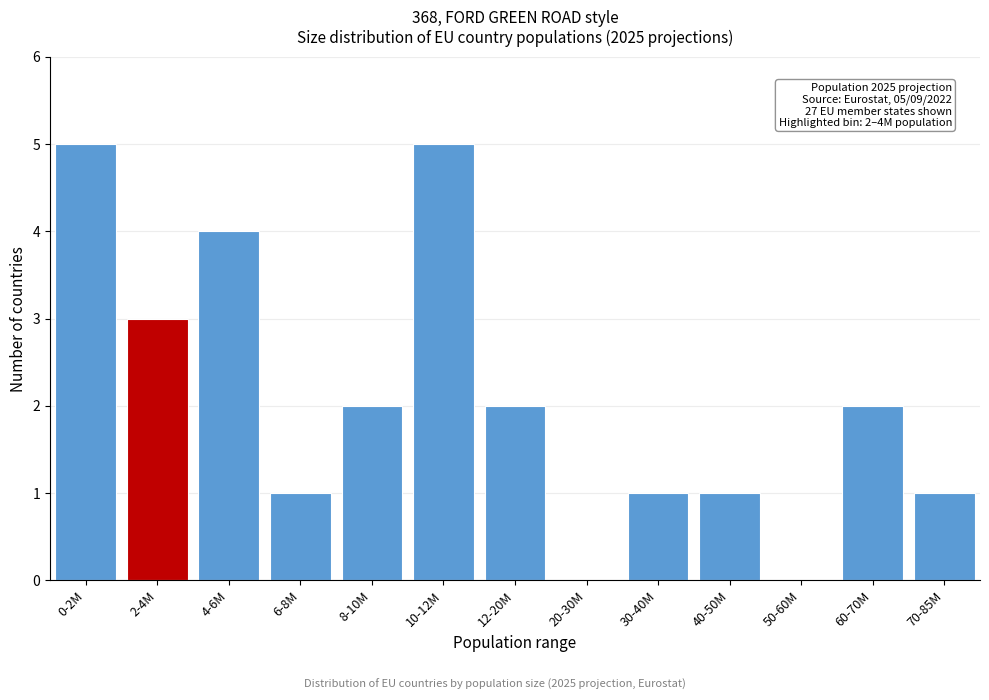

Reading left to right, what are all the values shown in this chart?

0-2M=5	2-4M=3	4-6M=4	6-8M=1	8-10M=2	10-12M=5	12-20M=2	20-30M=0	30-40M=1	40-50M=1	50-60M=0	60-70M=2	70-85M=1